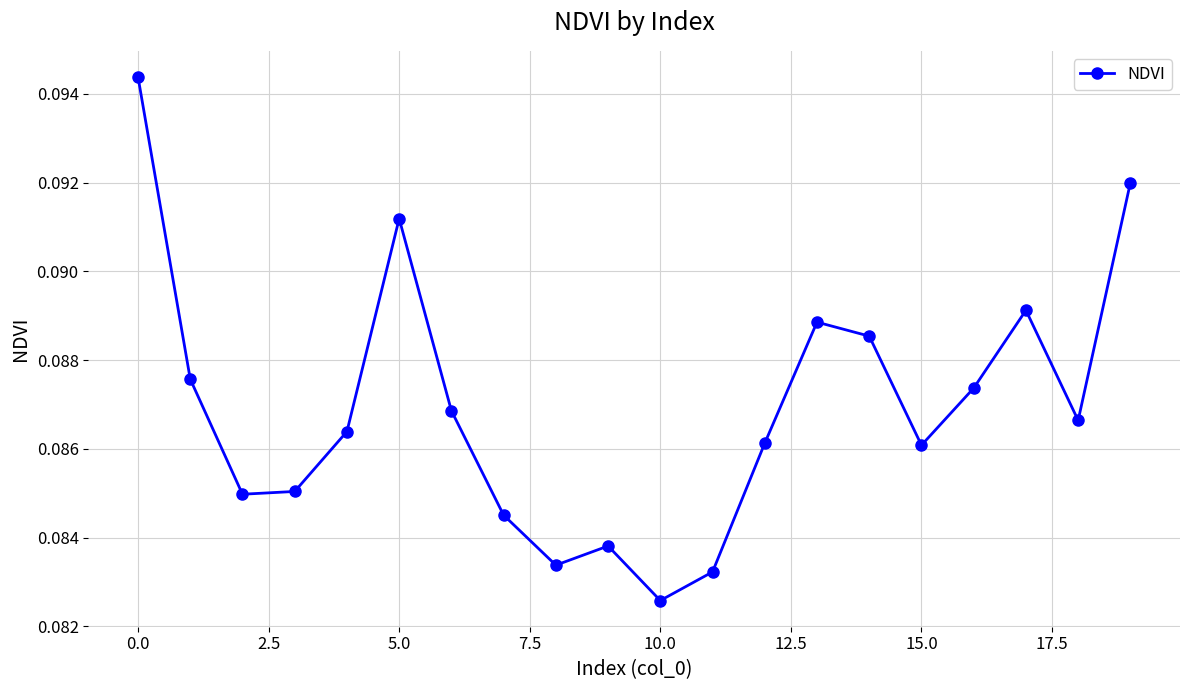

Count the number of categories in the chart.

20